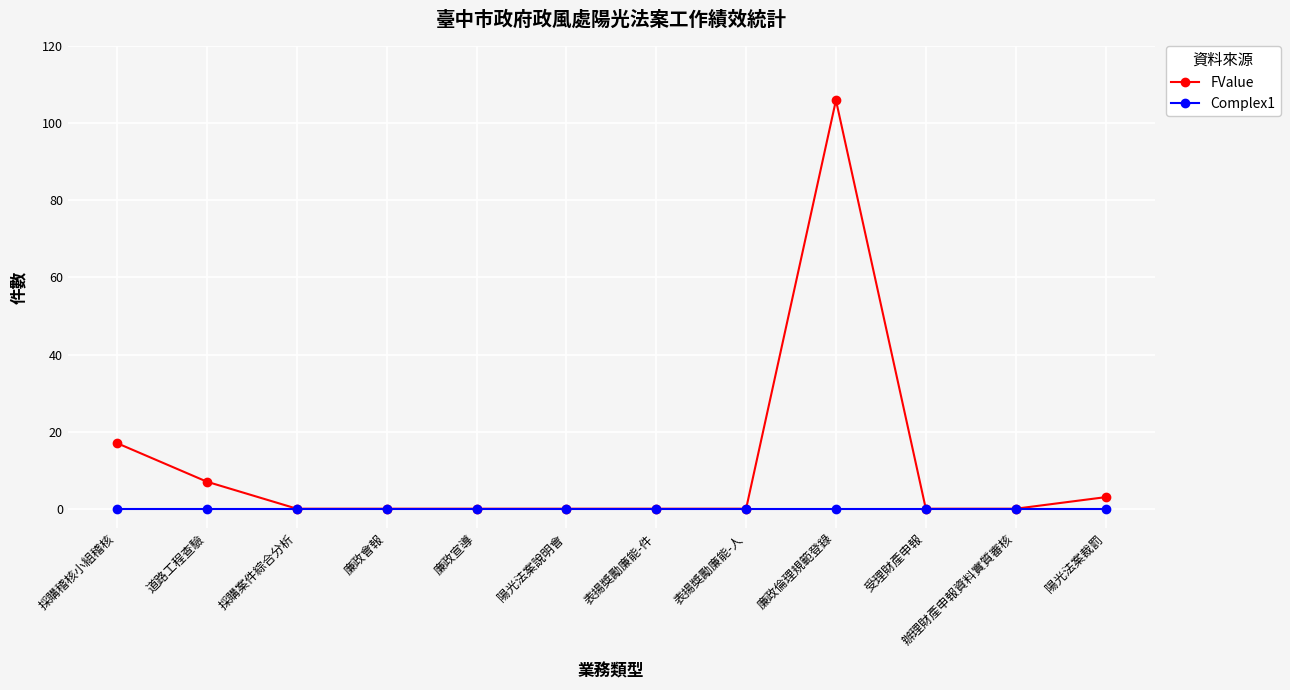

At which category is the sum across all series the highest?

廉政倫理規範登錄